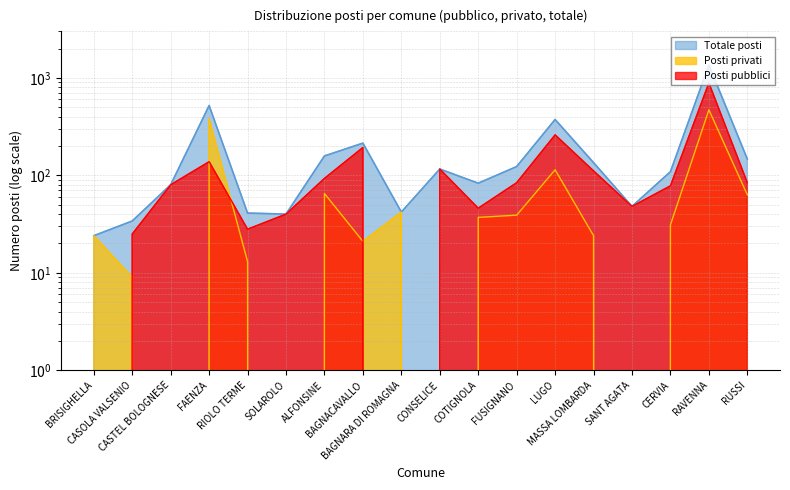

The value of Posti privati at FAENZA is 382. True or false?

True